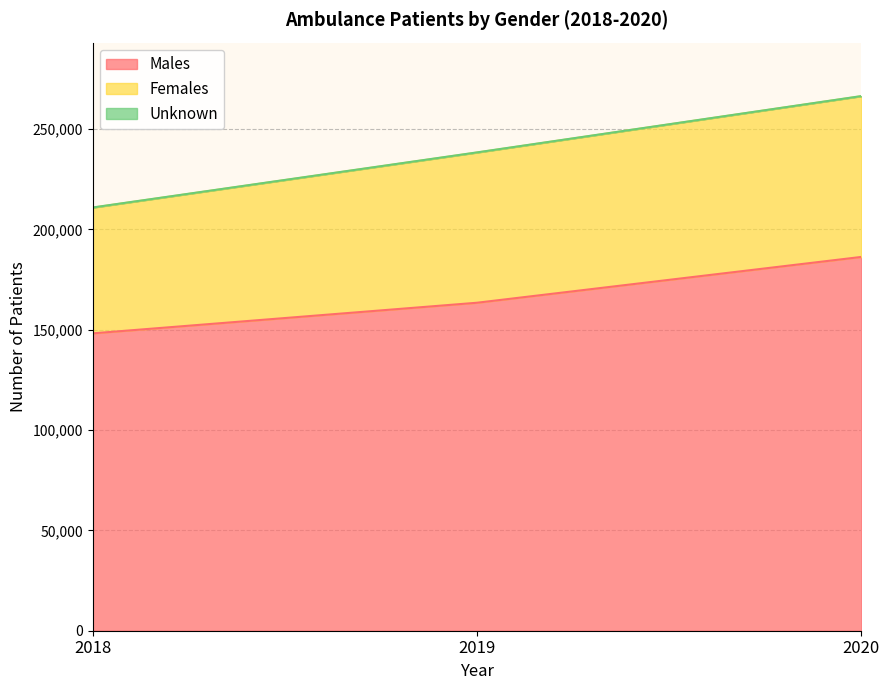

Which category has the highest value in the Unknown series?

2019